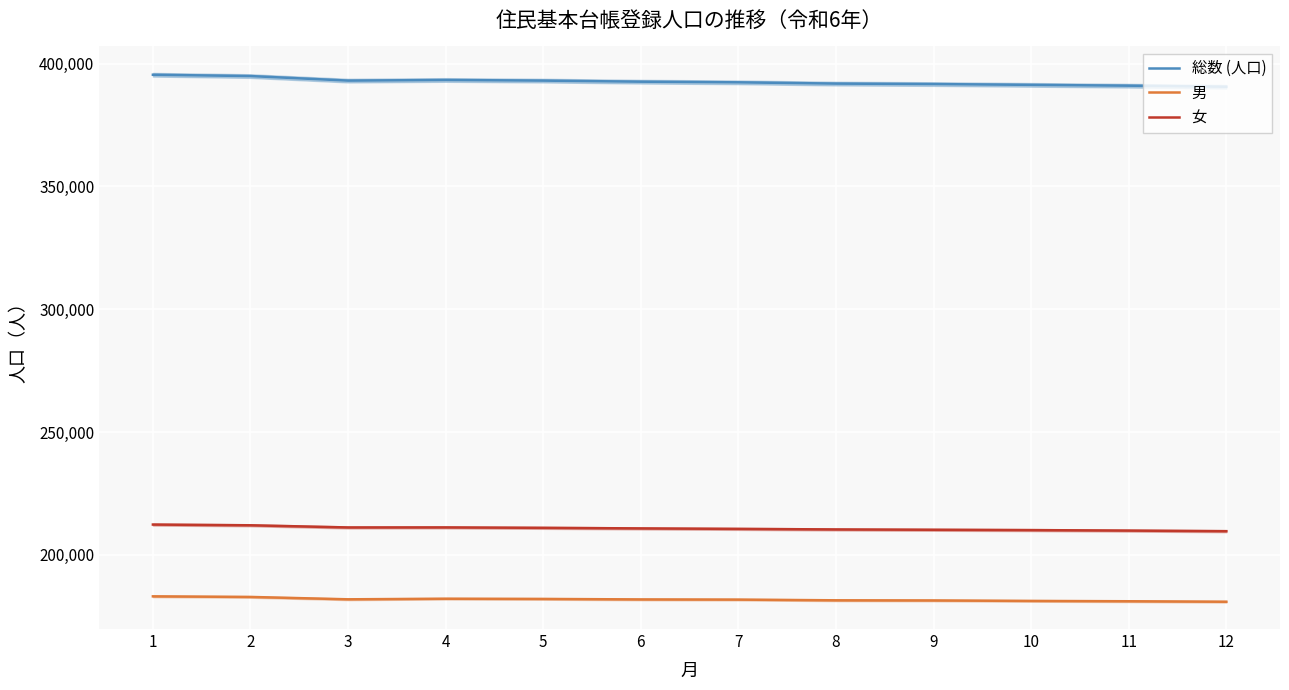

True or false: 総数 (人口) and 男 intersect in this chart.

False